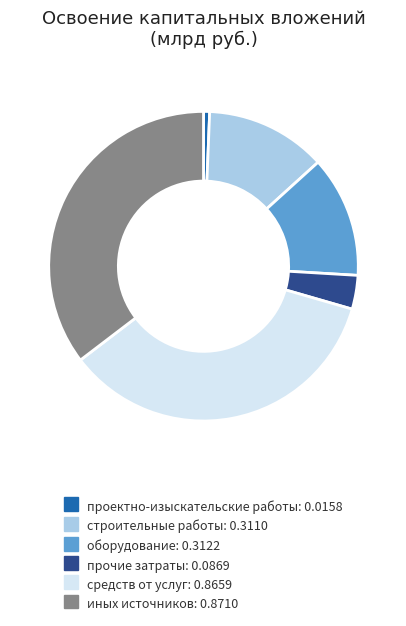

Is the sum of строительные работы and оборудование greater than half?

No